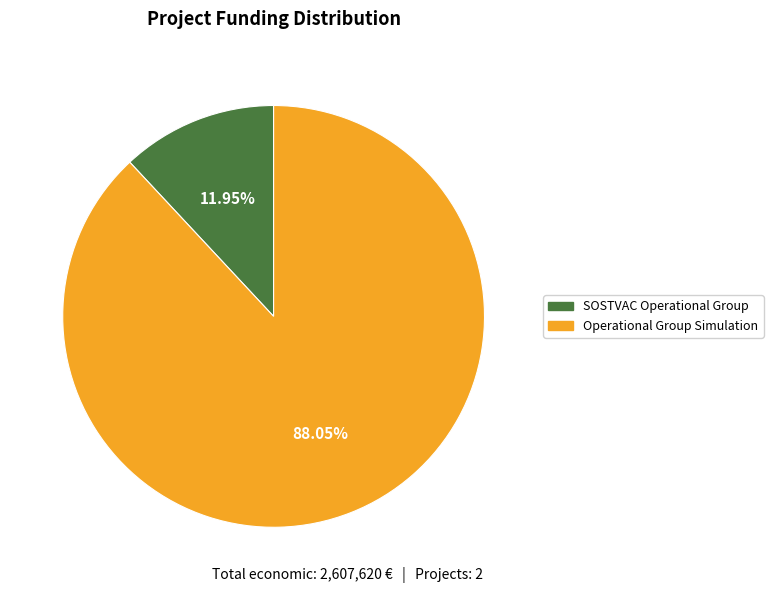

Is SOSTVAC Operational Group the majority of the pie?

No